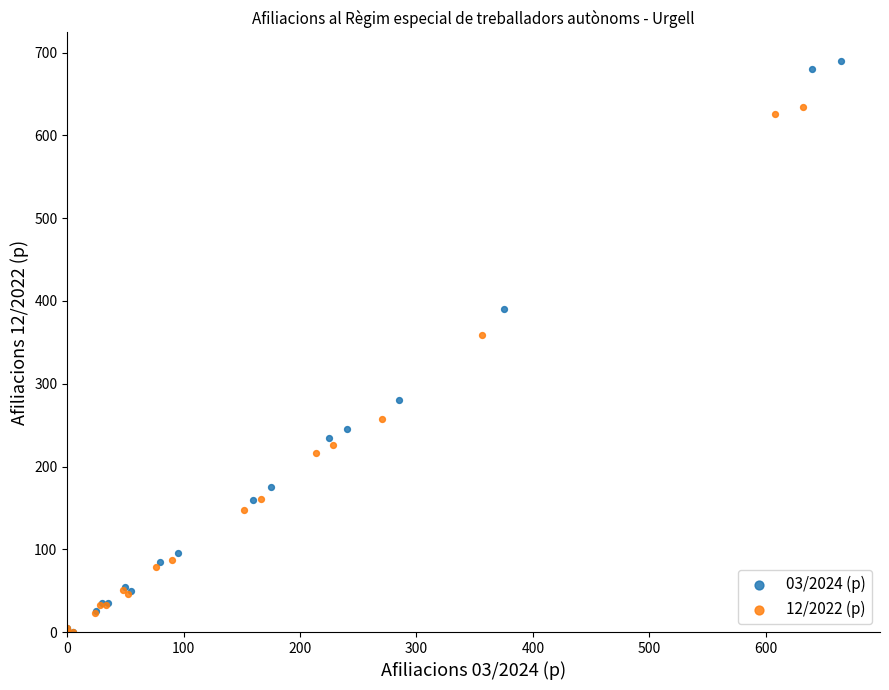

Which series has the largest Y range (max minus min)?

03/2024 (p)